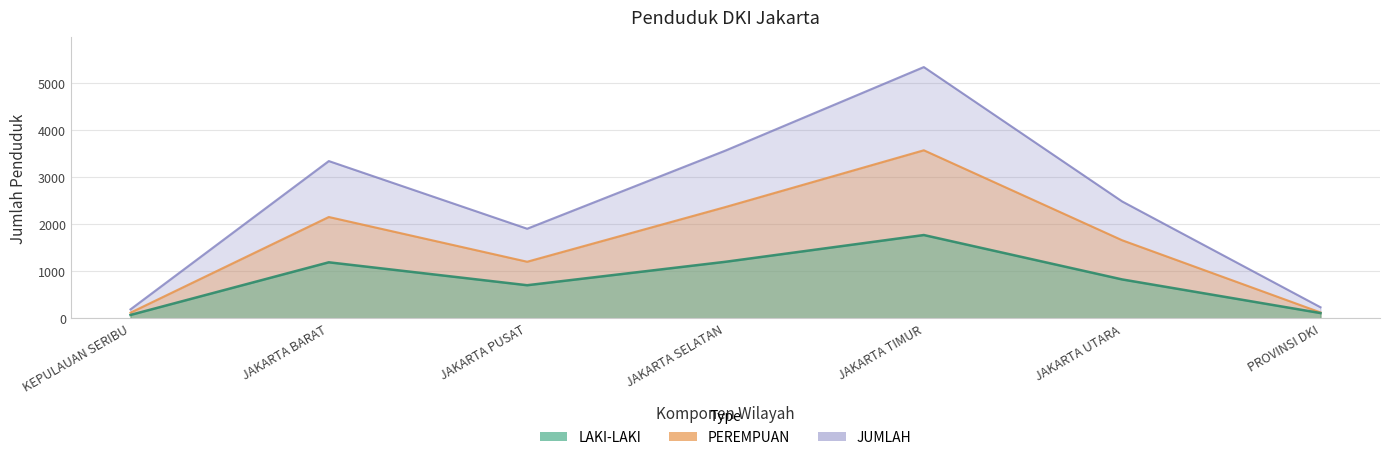

What is the highest value of the LAKI-LAKI series?

1767